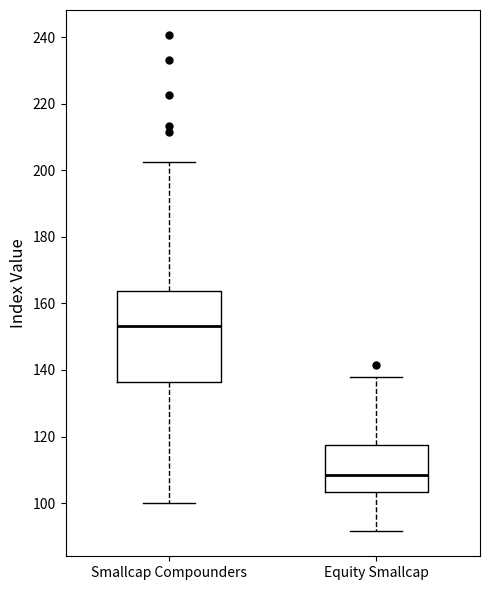

Which box is the tallest, from its lower edge to its upper edge?

Smallcap Compounders